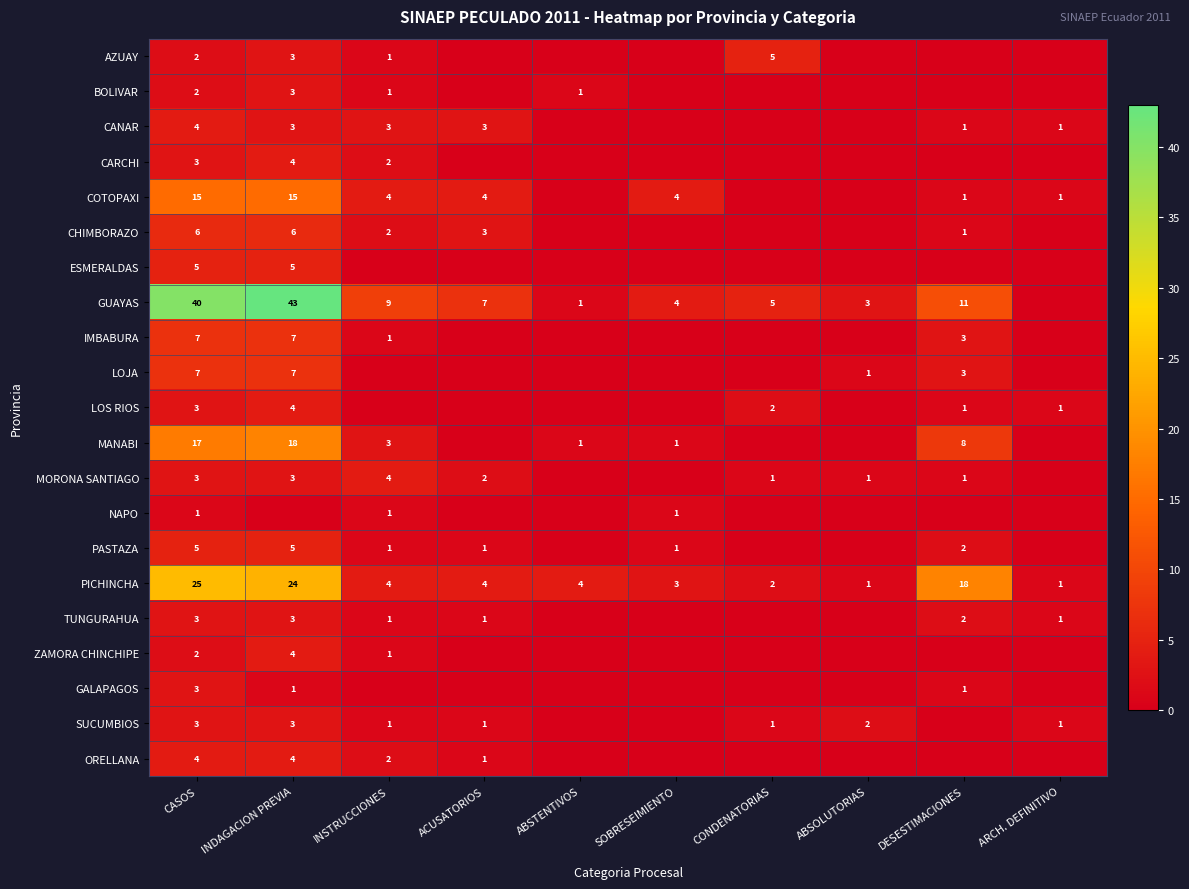

Where does the PICHINCHA series first go above 4?

CASOS